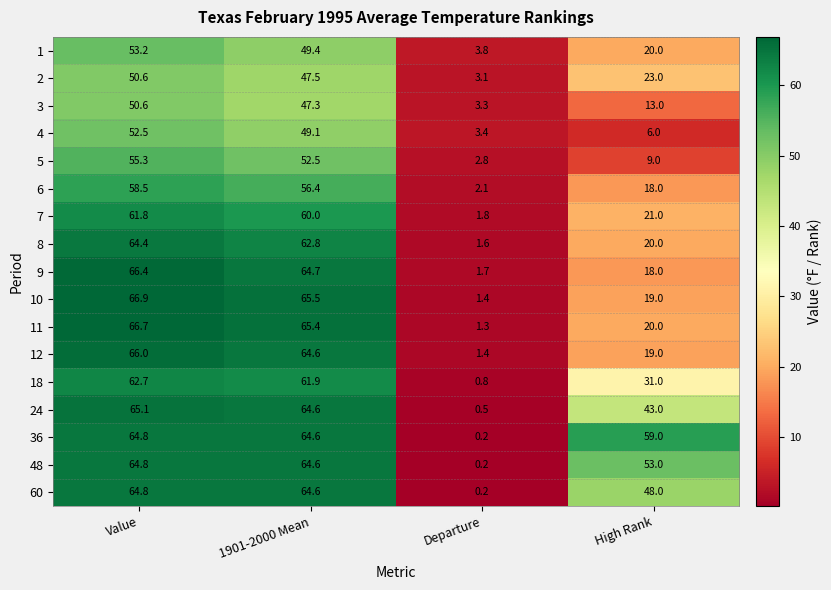

What is the greatest value displayed?

66.9